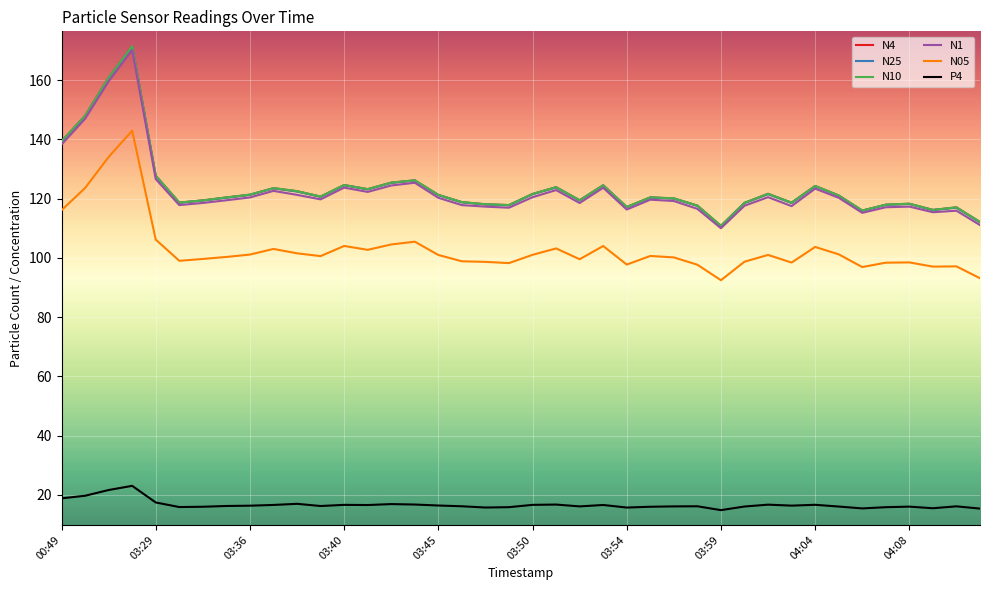

What is the smallest value displayed?

14.8